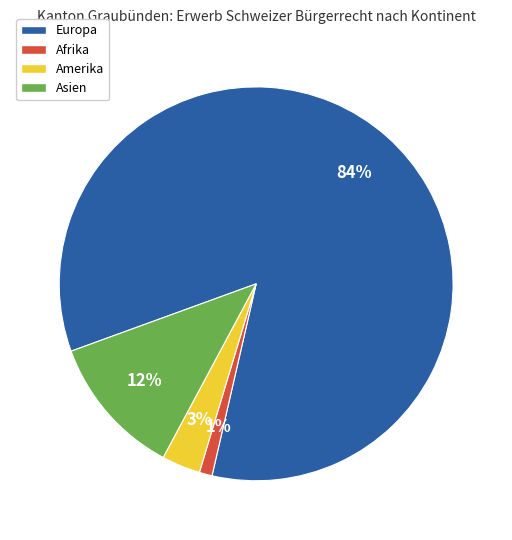

How many segments does this pie chart have?

4